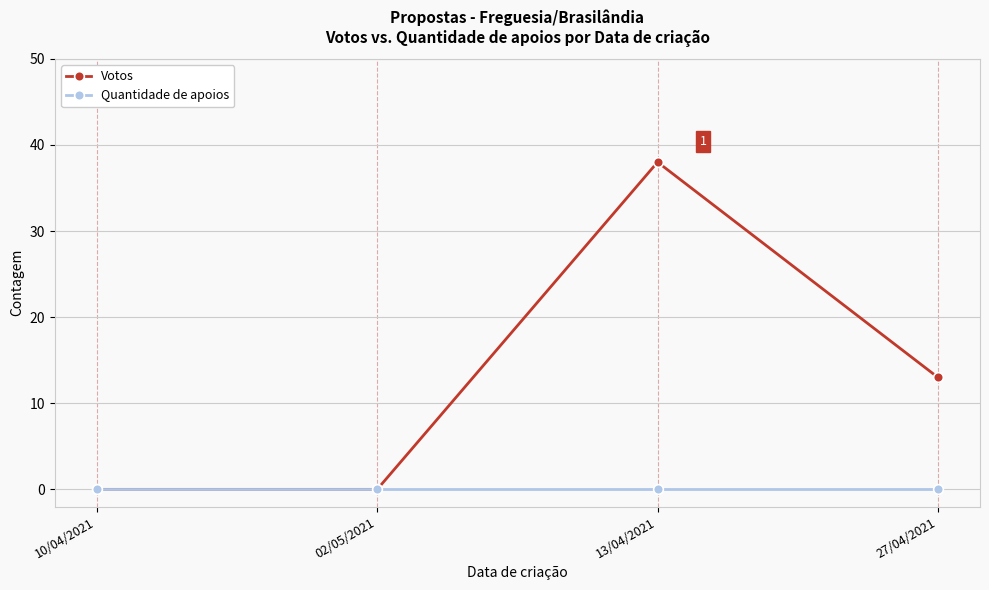

What is the highest value of the Votos series?

38